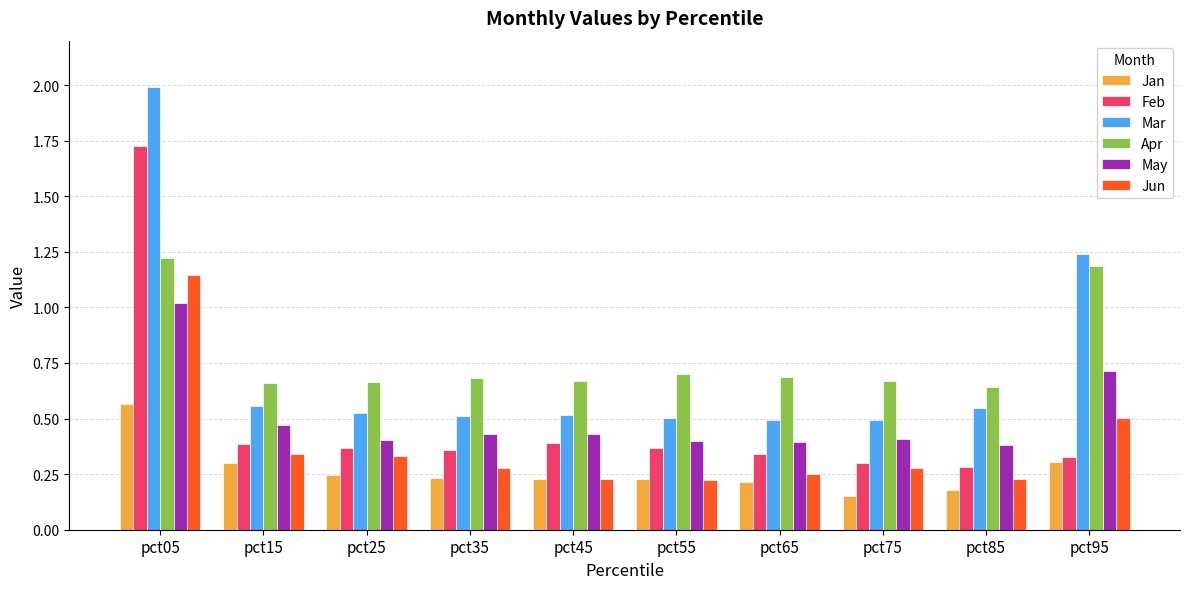

Which series has the widest spread of values?

Mar